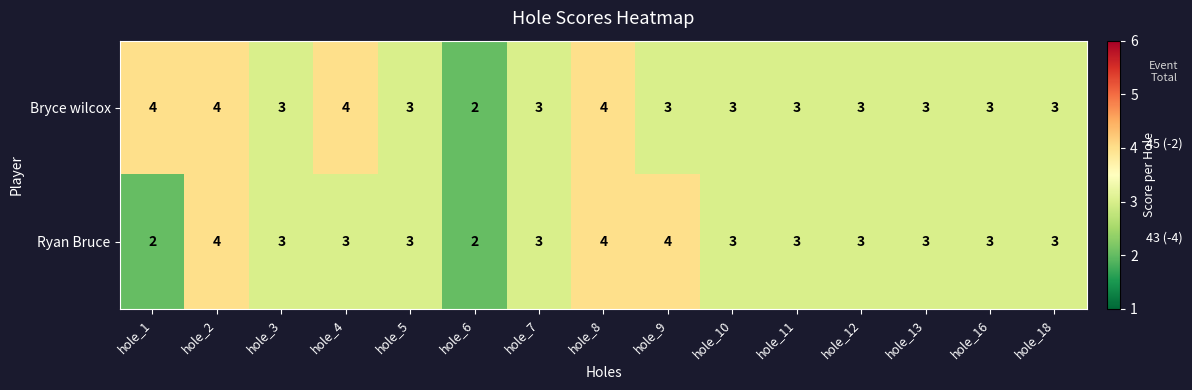

Where does the Bryce wilcox series first go above 3?

hole_1